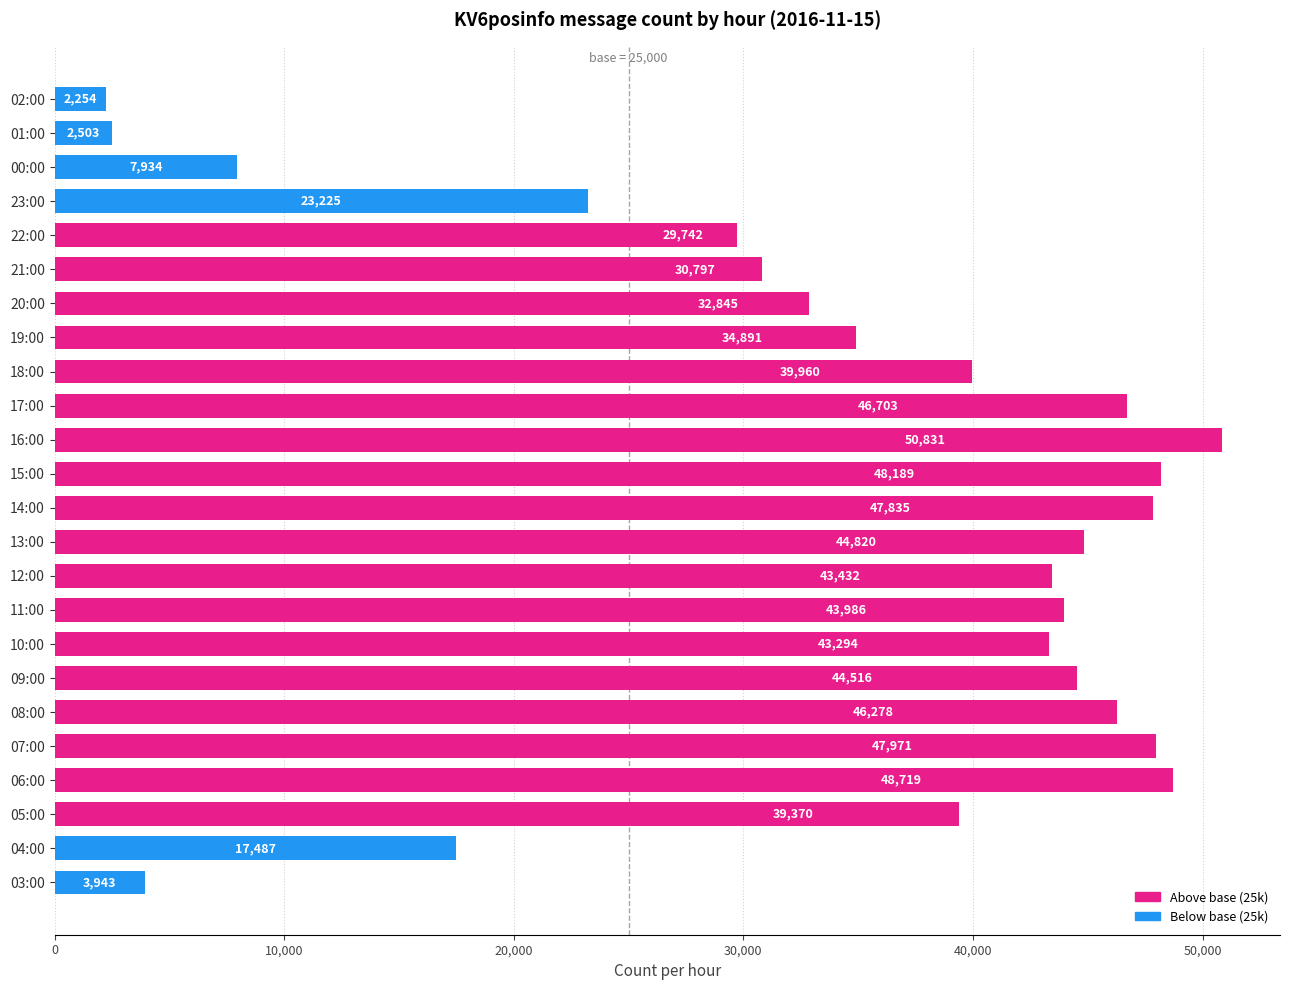

At which label is the value closest to 26542?

22:00